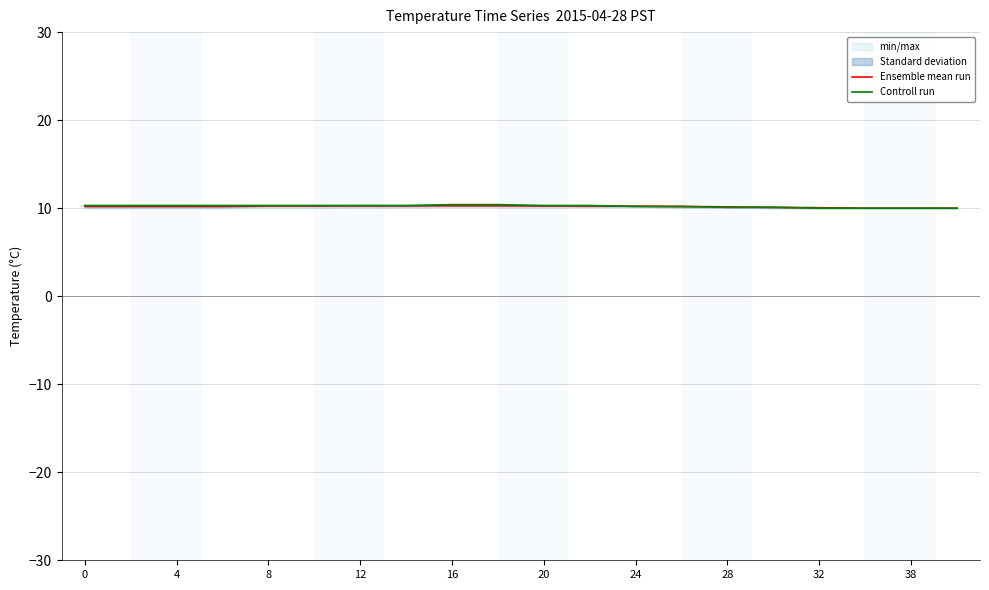

True or false: Ensemble mean run has a value of 2.2 at 8.

False